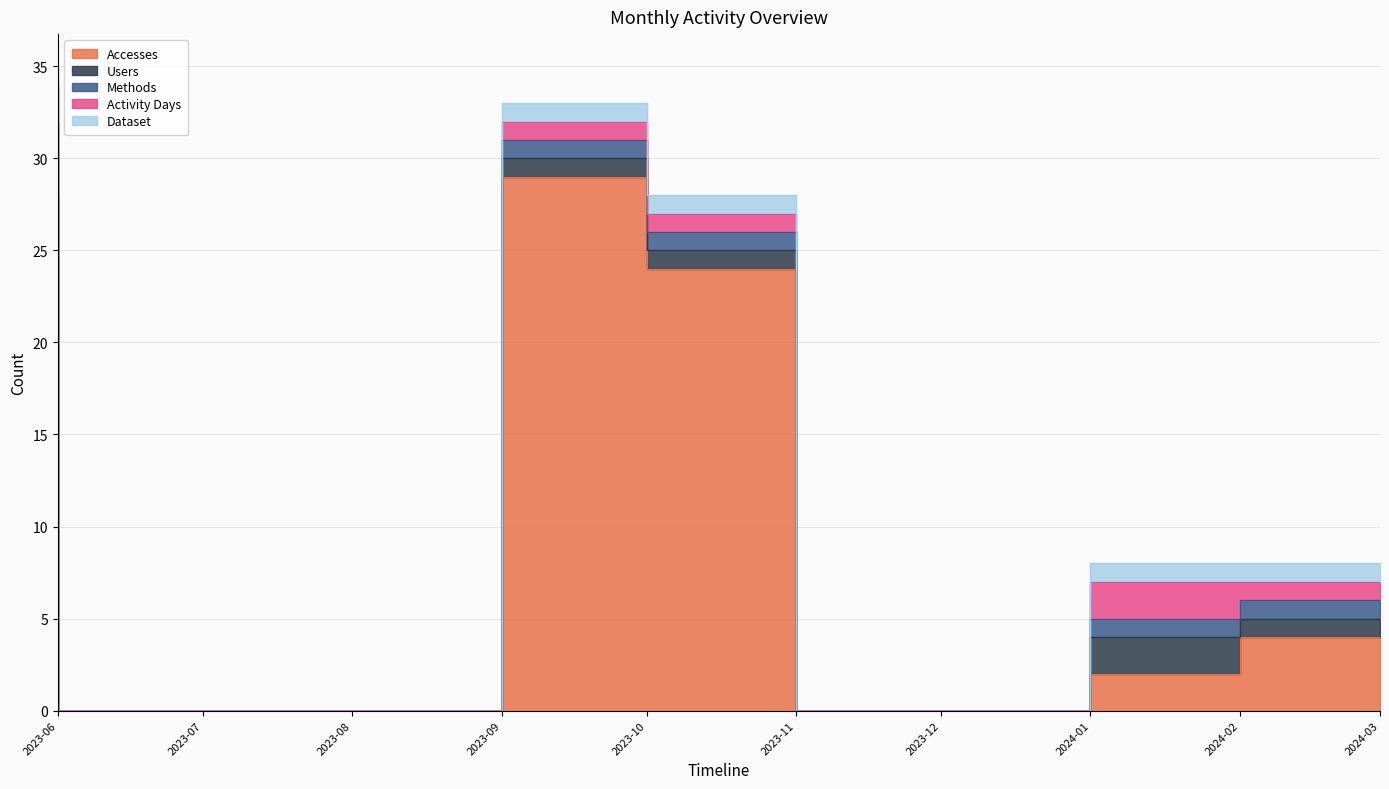

What position from the left is 2023-12-01?

7